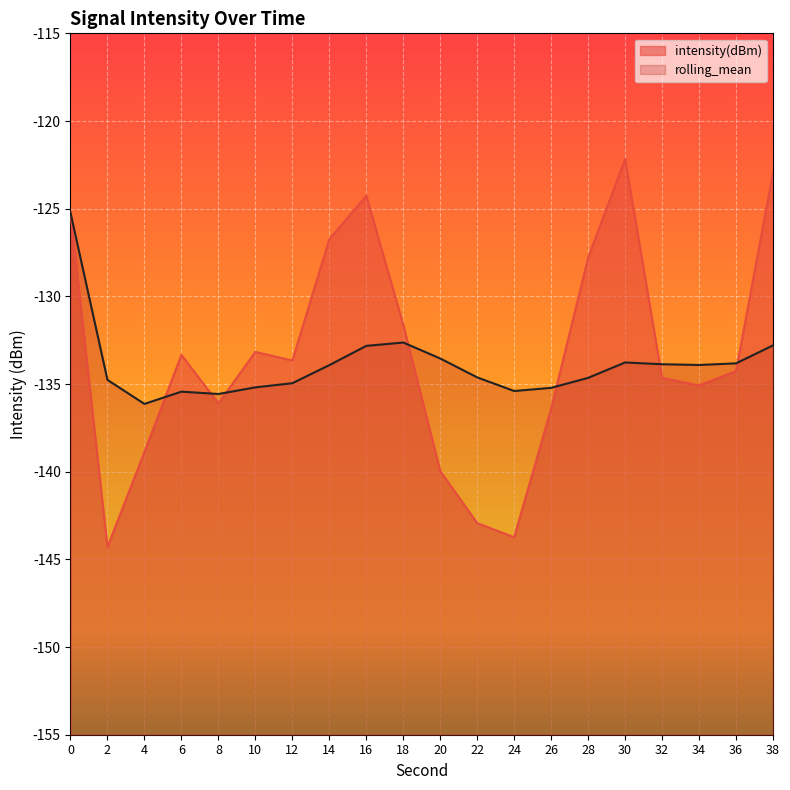

Which category has the lowest value across all series?

2